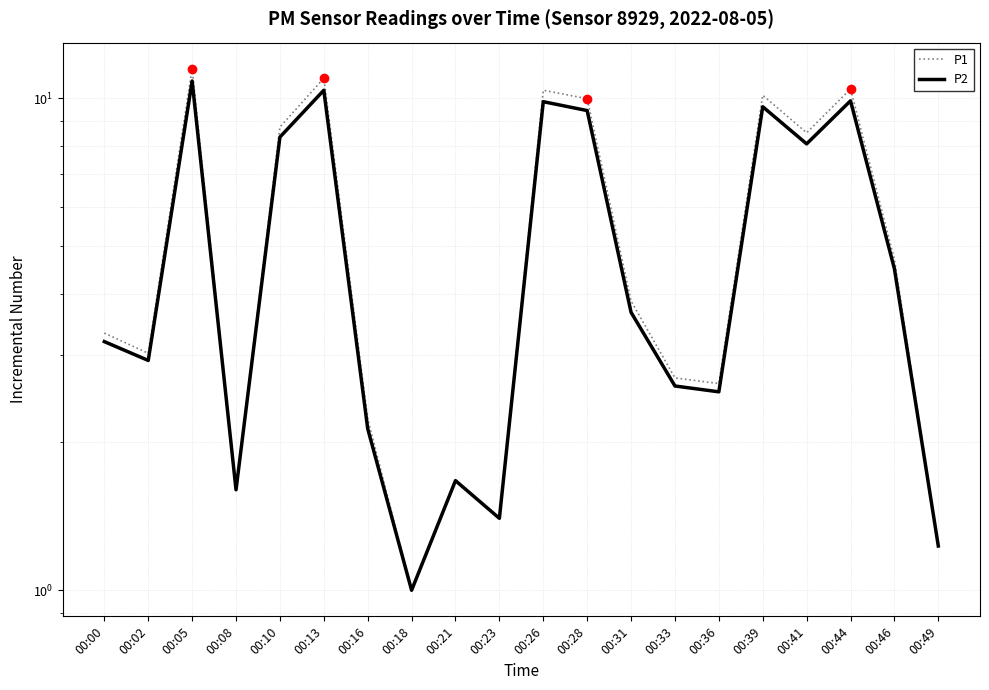

What is the average value of the P2 series?

5.2